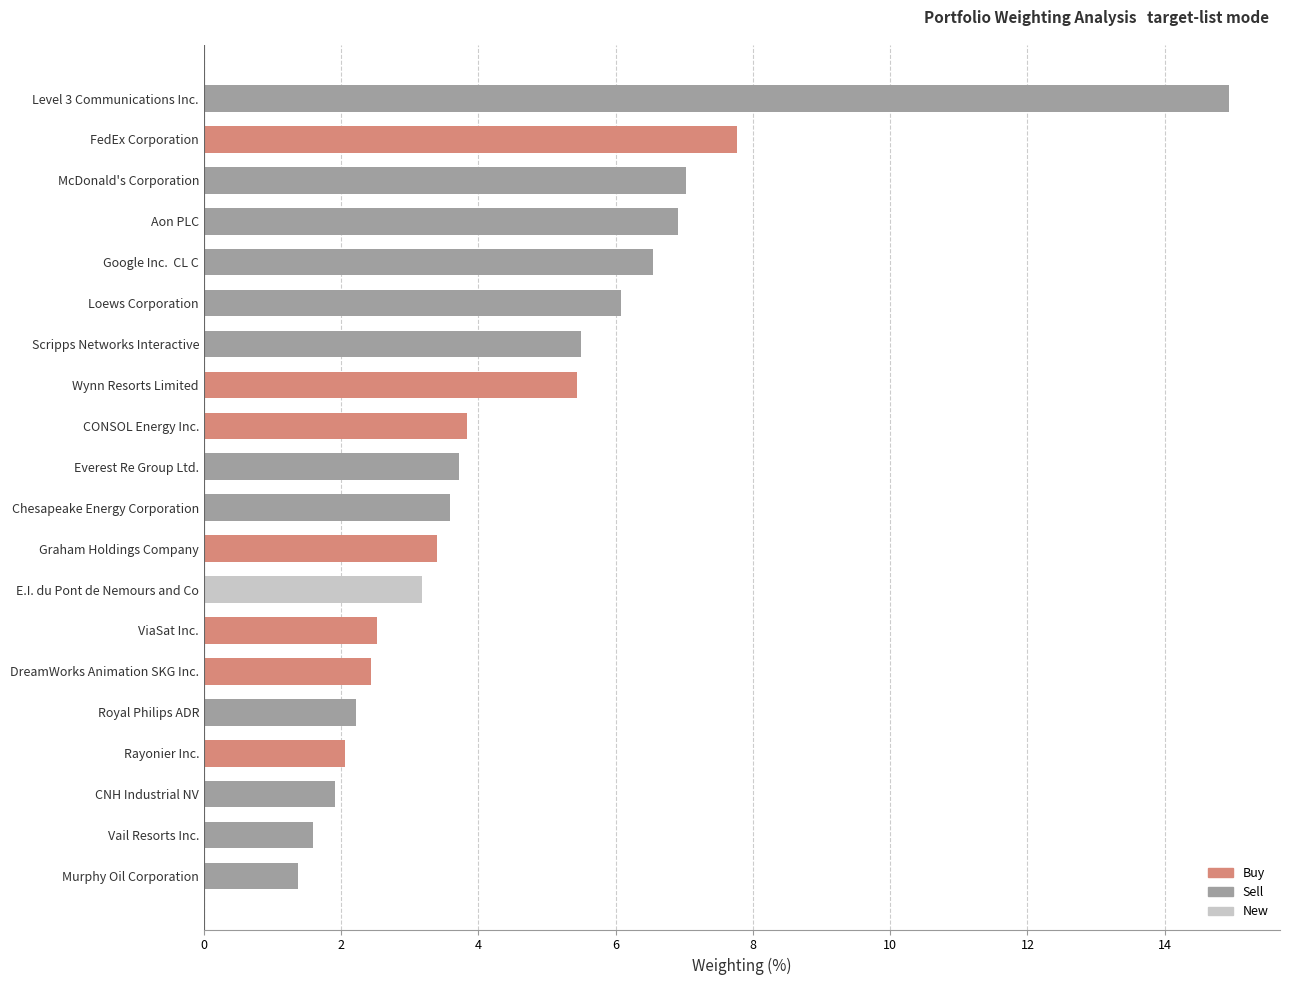

What value does the data have at McDonald's Corporation?

7.0